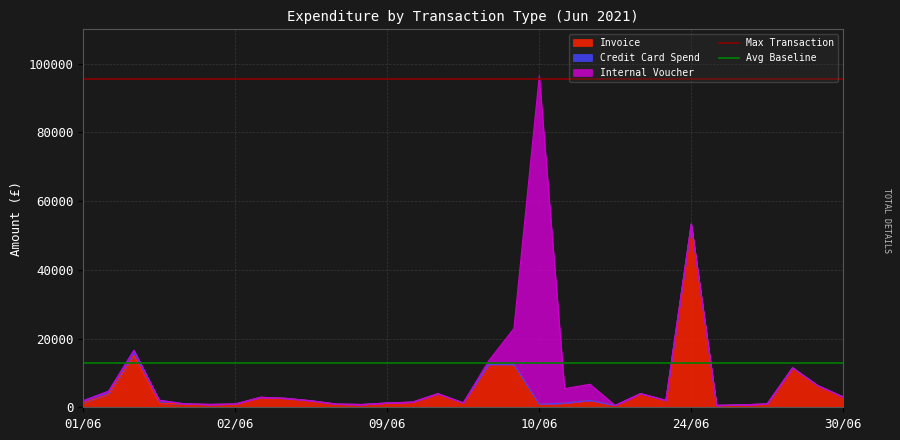

At how many categories does at least one series exceed 33184?

2